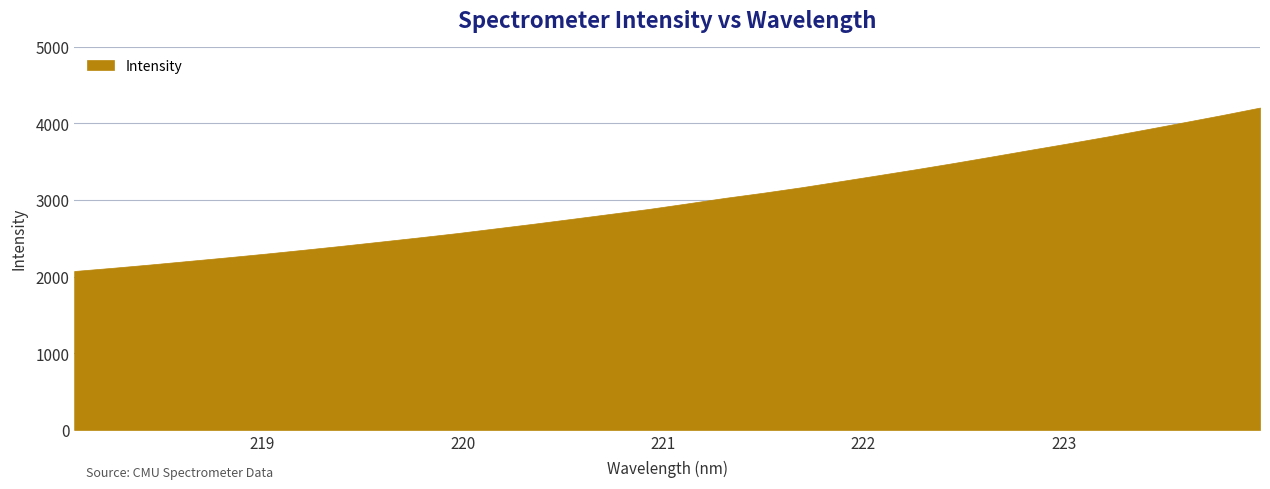

What is the difference between the maximum and minimum values?

2131.6